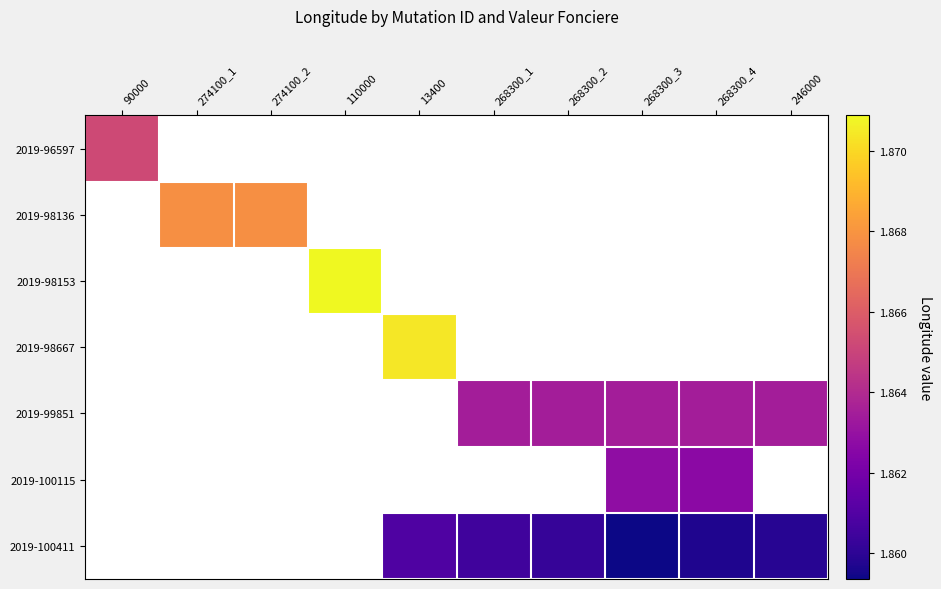

Reading left to right, transcribe all the data shown in this chart.

2019-96597: 90000=1.9	274100_1=0.0	274100_2=0.0	110000=0.0	13400=0.0	268300_1=0.0	268300_2=0.0	268300_3=0.0	268300_4=0.0	246000=0.0
2019-98136: 90000=0.0	274100_1=1.9	274100_2=1.9	110000=0.0	13400=0.0	268300_1=0.0	268300_2=0.0	268300_3=0.0	268300_4=0.0	246000=0.0
2019-98153: 90000=0.0	274100_1=0.0	274100_2=0.0	110000=1.9	13400=0.0	268300_1=0.0	268300_2=0.0	268300_3=0.0	268300_4=0.0	246000=0.0
2019-98667: 90000=0.0	274100_1=0.0	274100_2=0.0	110000=0.0	13400=1.9	268300_1=0.0	268300_2=0.0	268300_3=0.0	268300_4=0.0	246000=0.0
2019-99851: 90000=0.0	274100_1=0.0	274100_2=0.0	110000=0.0	13400=0.0	268300_1=1.9	268300_2=1.9	268300_3=1.9	268300_4=1.9	246000=1.9
2019-100115: 90000=0.0	274100_1=0.0	274100_2=0.0	110000=0.0	13400=0.0	268300_1=0.0	268300_2=0.0	268300_3=1.9	268300_4=1.9	246000=0.0
2019-100411: 90000=0.0	274100_1=0.0	274100_2=0.0	110000=0.0	13400=1.9	268300_1=1.9	268300_2=1.9	268300_3=1.9	268300_4=1.9	246000=1.9